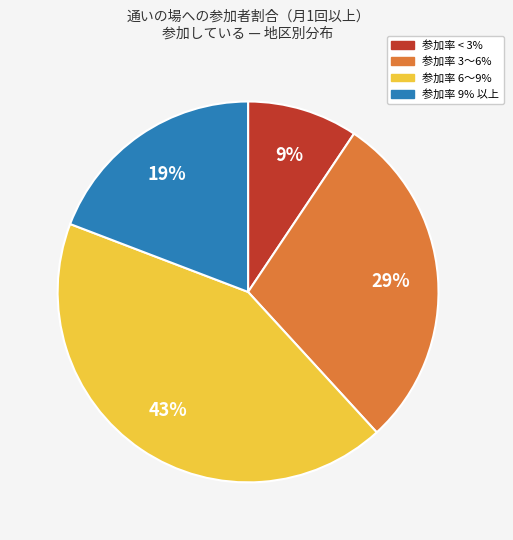

True or false: 参加率 3〜6% accounts for 29% of the total.

True